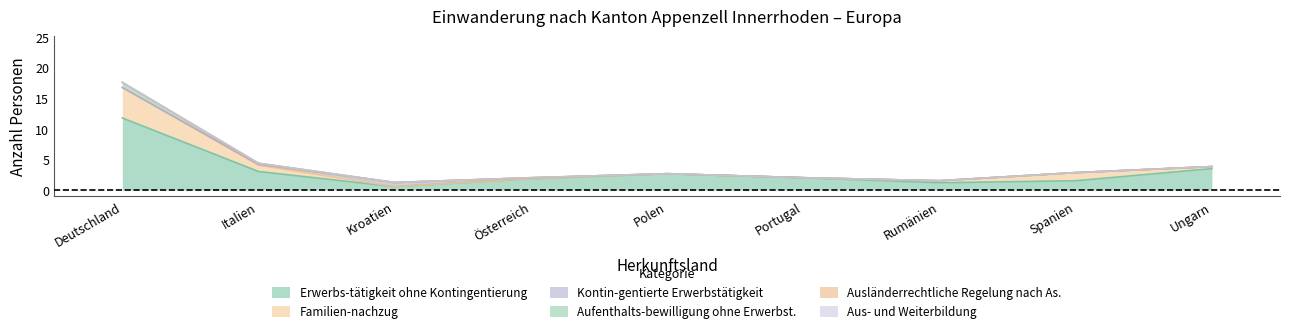

What is the label of the 9th point from the left?

Ungarn